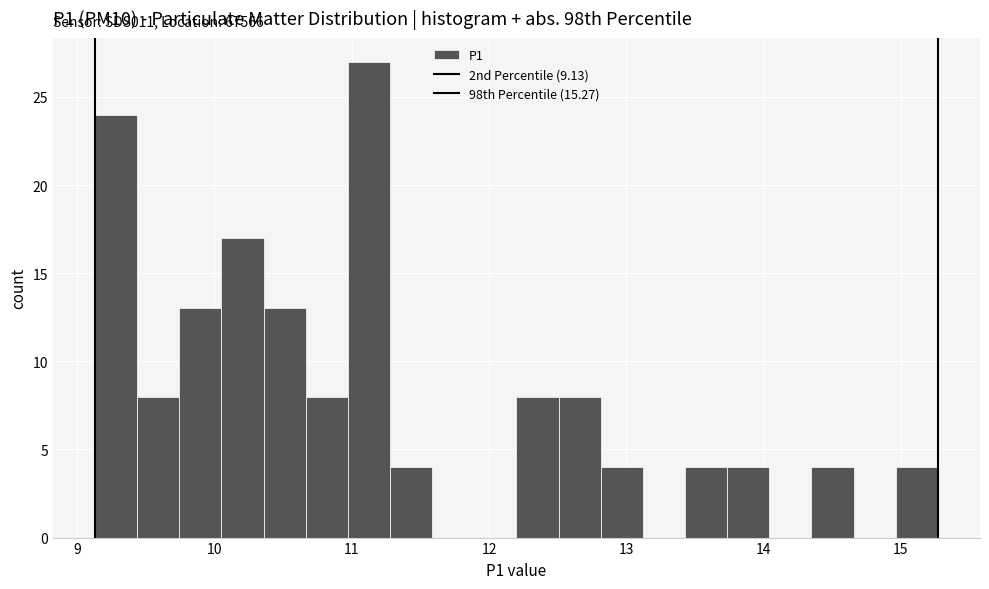

Read against the x-axis, roughly where is the centre of the tallest bar?

11.1